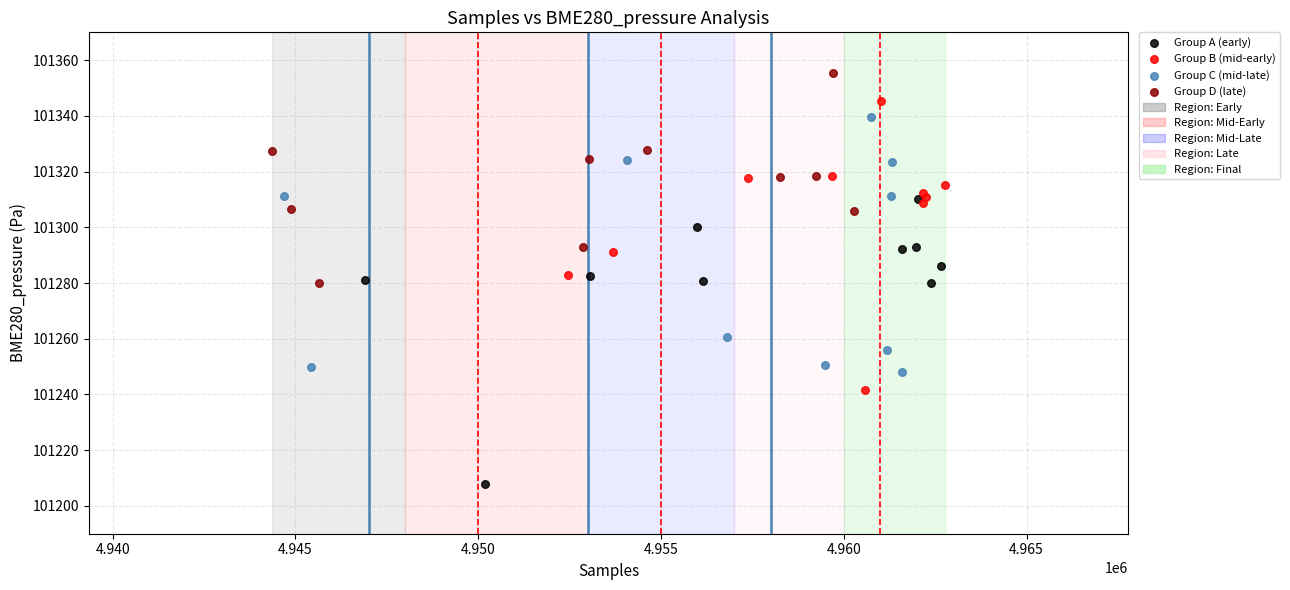

Which series reaches the minimum Y coordinate?

Group A (early)